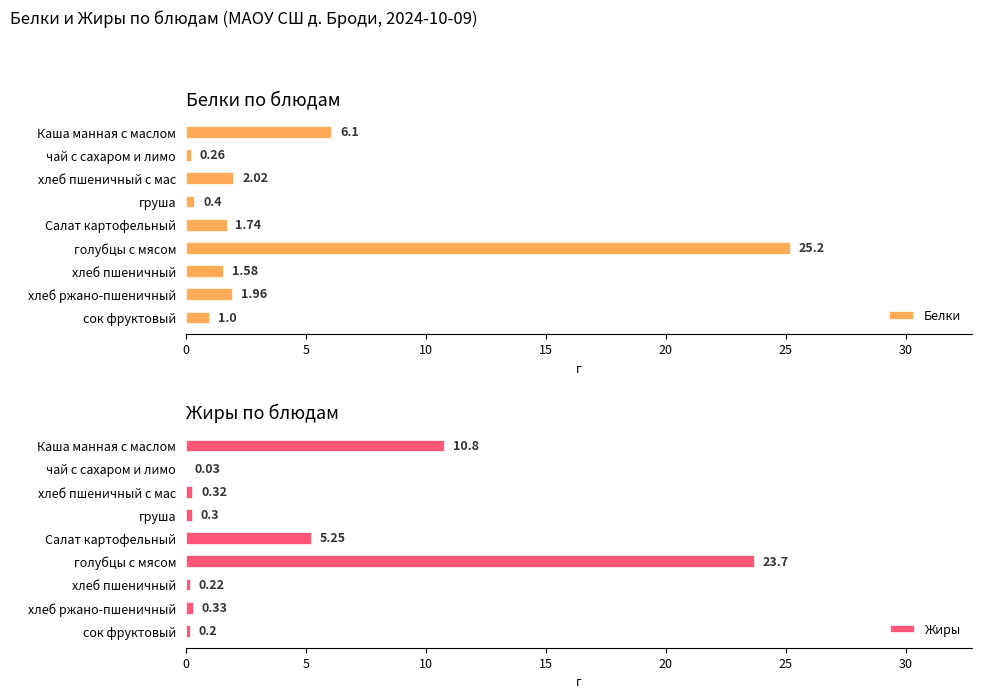

Rank the categories by Белки value from highest to lowest.

голубцы с мясом, Каша манная с маслом, хлеб пшеничный с мас, хлеб ржано-пшеничный, Салат картофельный, хлеб пшеничный, сок фруктовый, груша, чай с сахаром и лимо